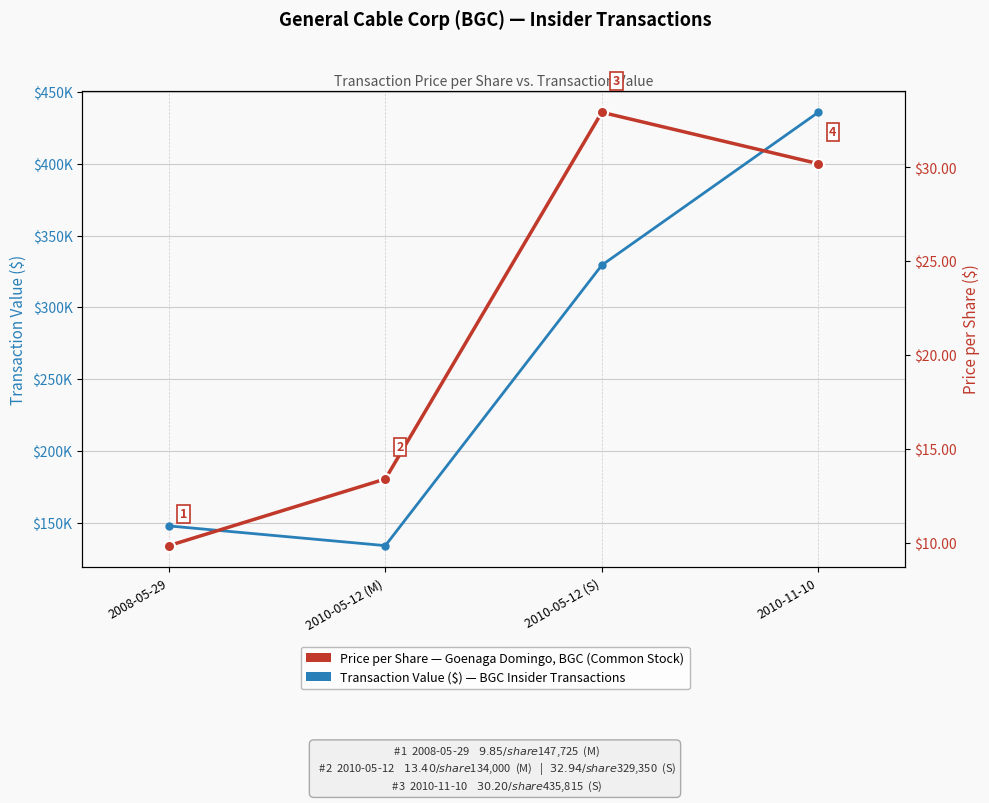

How many categories are shown in the chart?

4